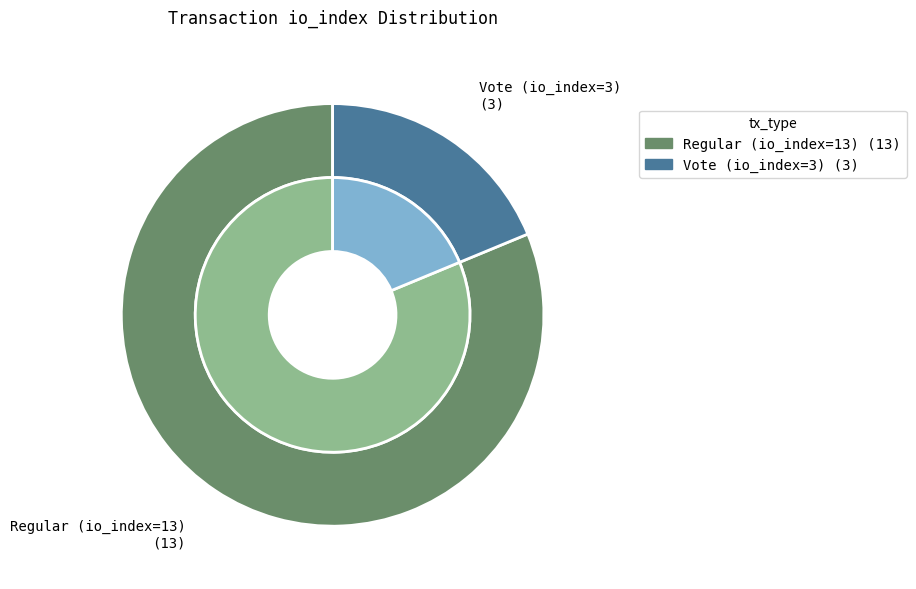

Does Vote (io_index=3) account for over 50% of the chart?

No